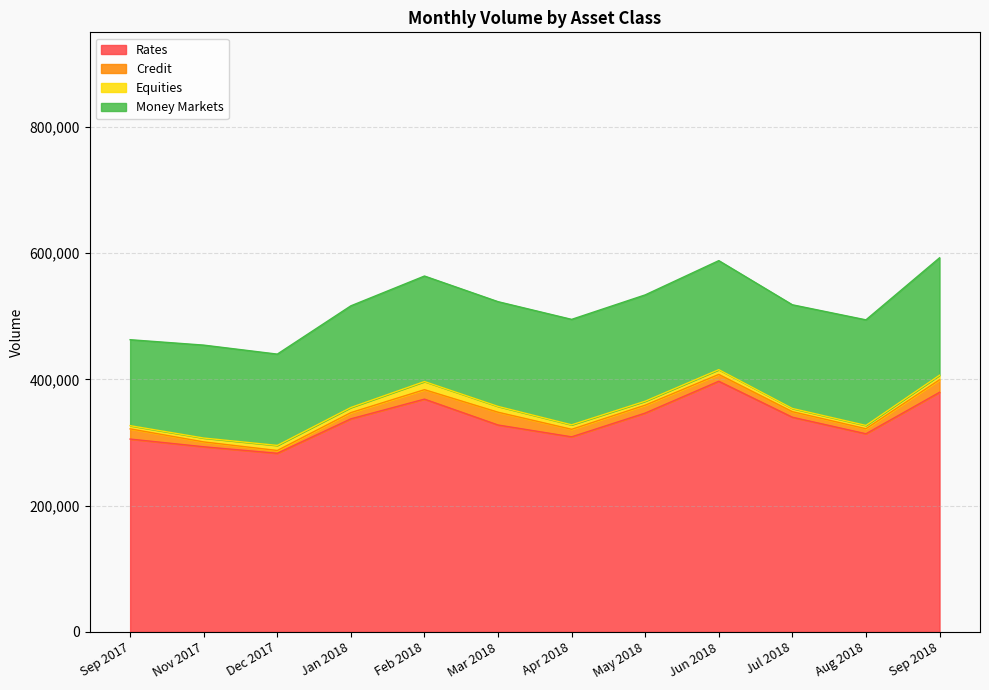

What is the value of the Rates point at the 9th from the left?

397060